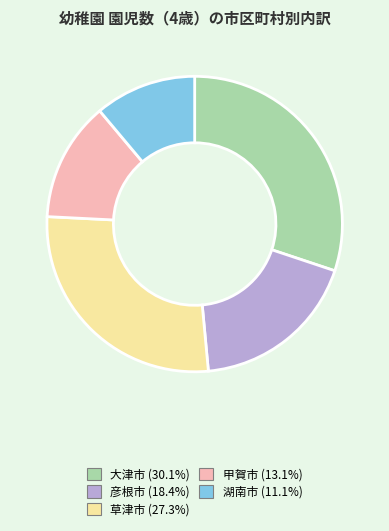

Approximately how many times larger is the value at 大津市 compared to 湖南市?

2.7